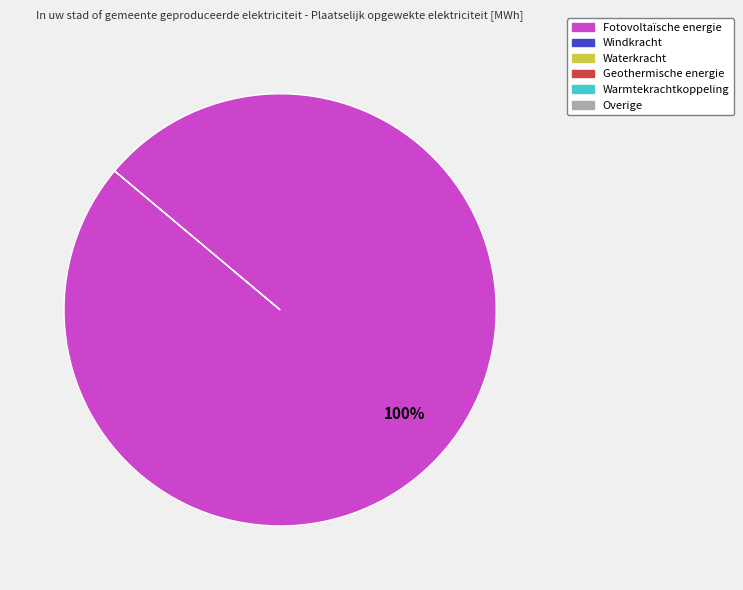

Is there a majority slice in this chart?

Yes